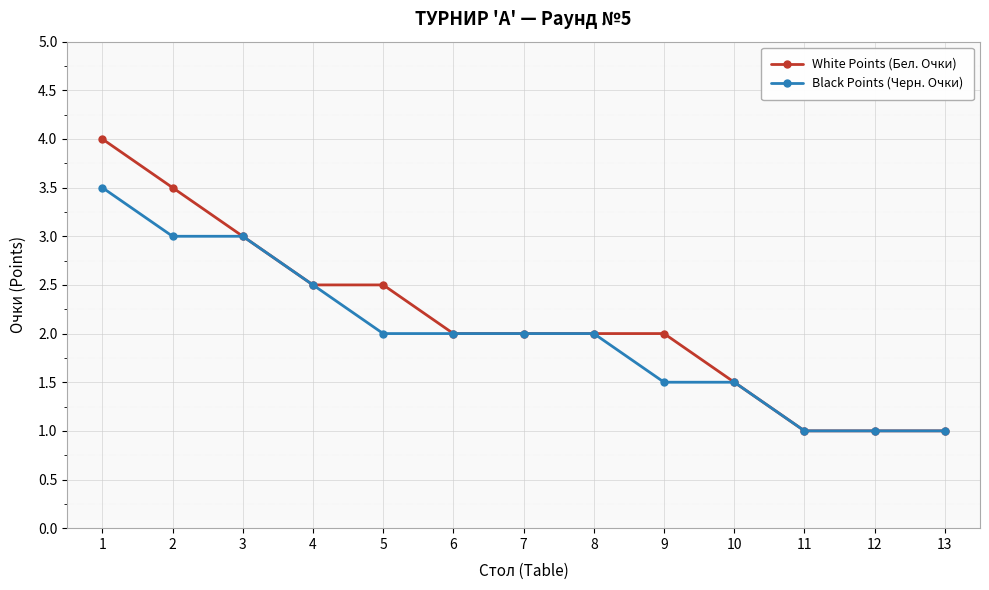

What is the difference between the maximum and second lowest values in the White Points (Бел. Очки) series?

3.0